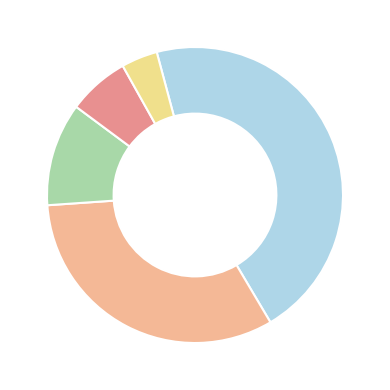

Is there any slice that represents more than half of the pie?

No